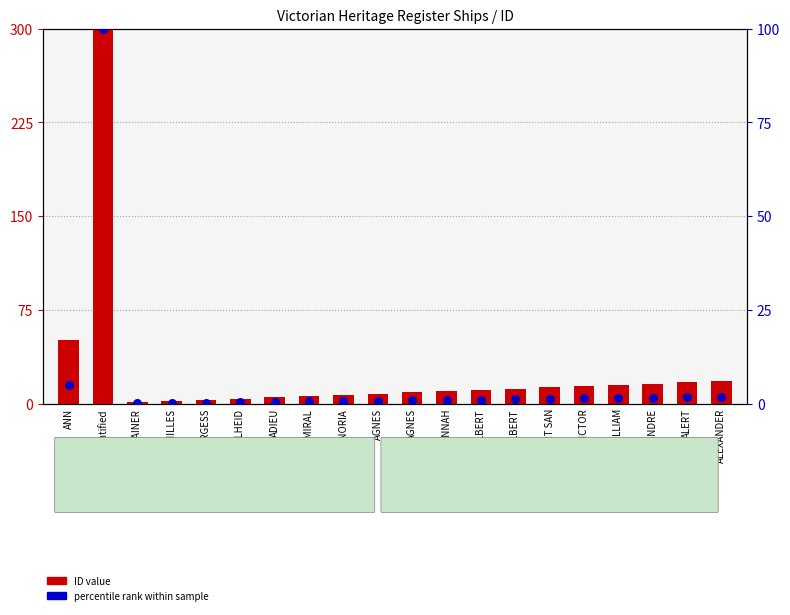

Which series reaches the maximum Y coordinate?

ID